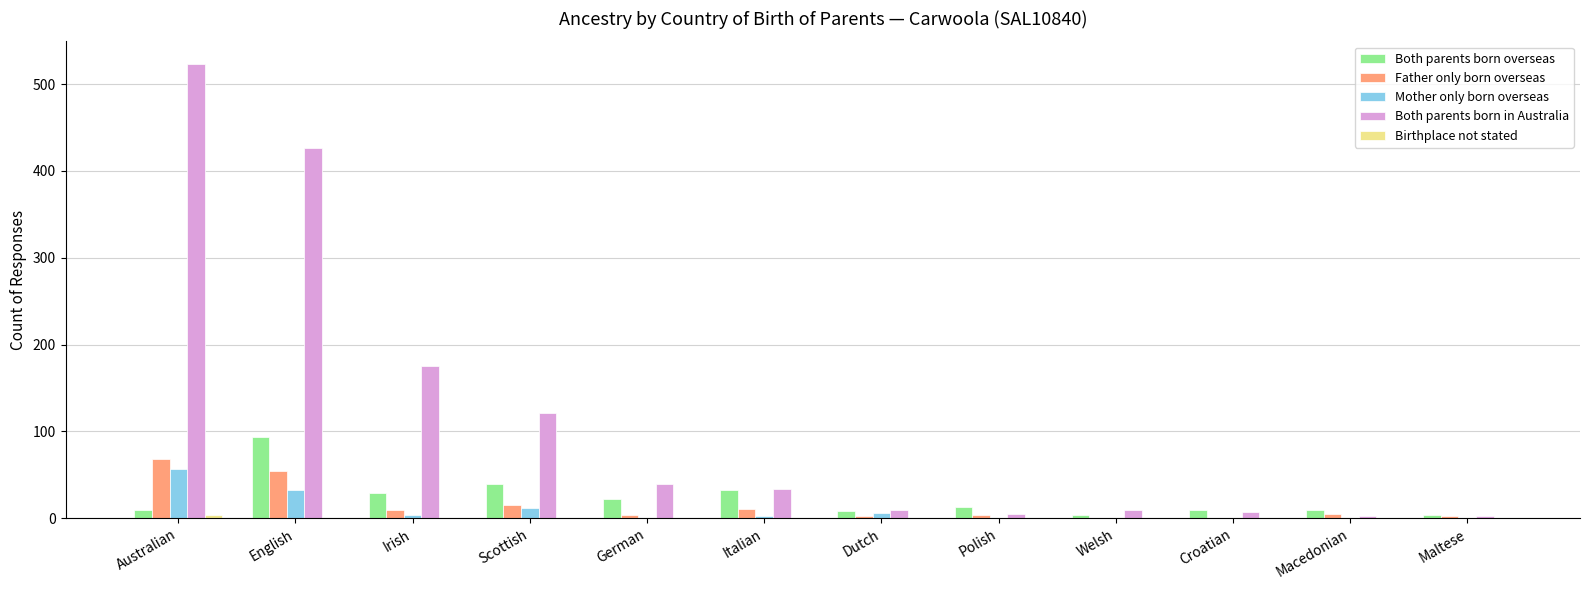

Is the value of Mother only born overseas at Croatian greater than the value of Both parents born overseas at German?

No